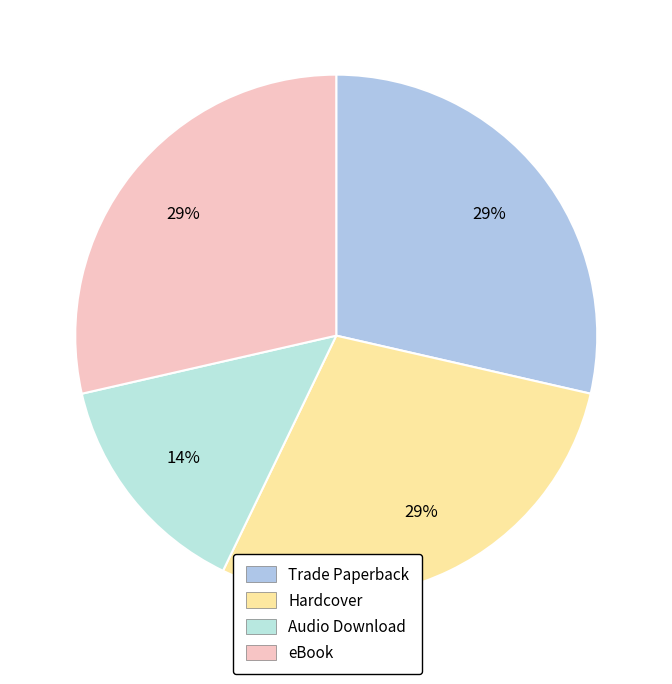

Which slice is the smallest?

Audio Download